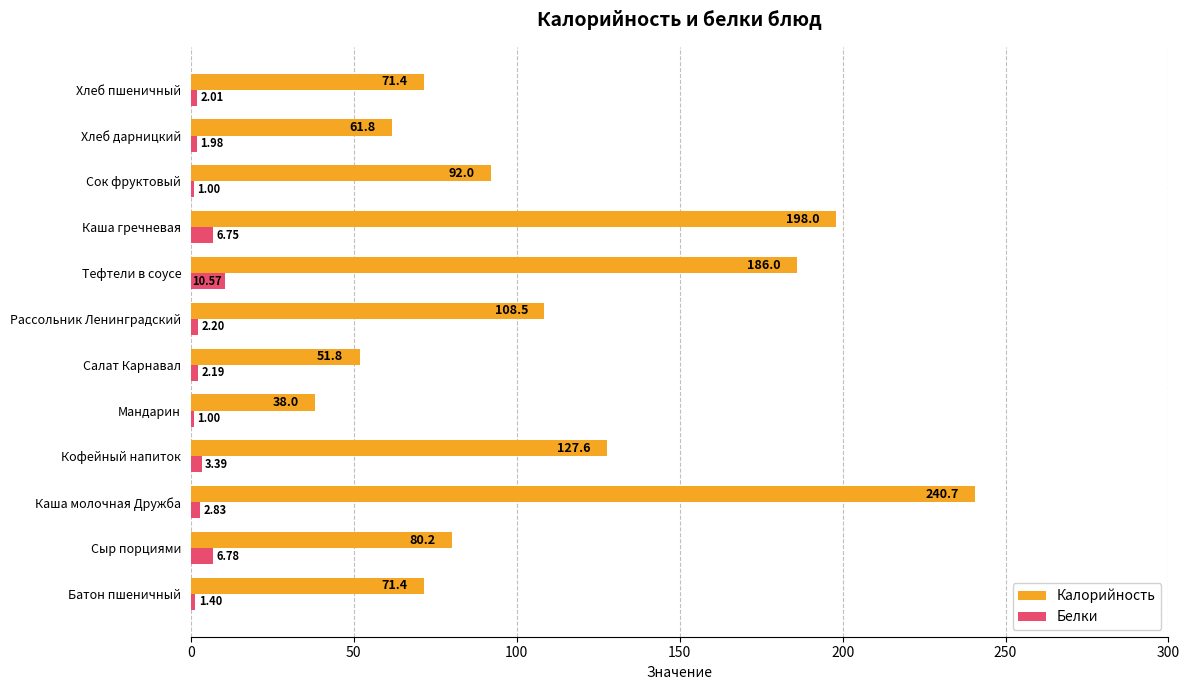

What is the average value of the Белки series?

3.5